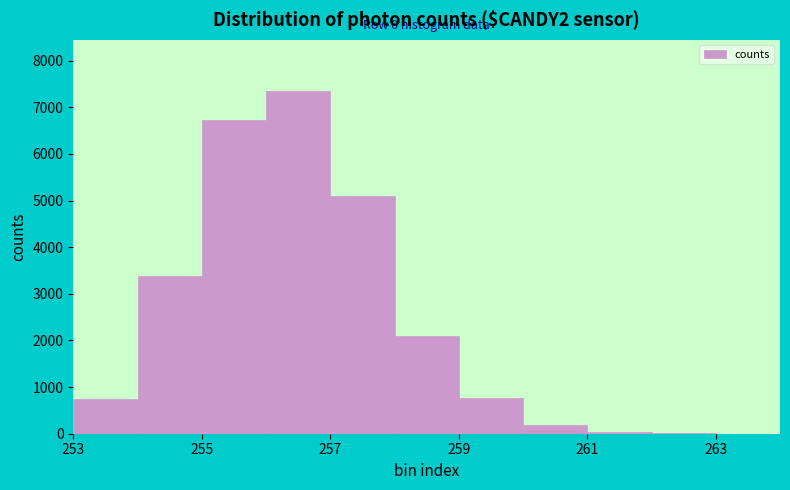

Which range on the x-axis has the tallest bar?

256 to 257